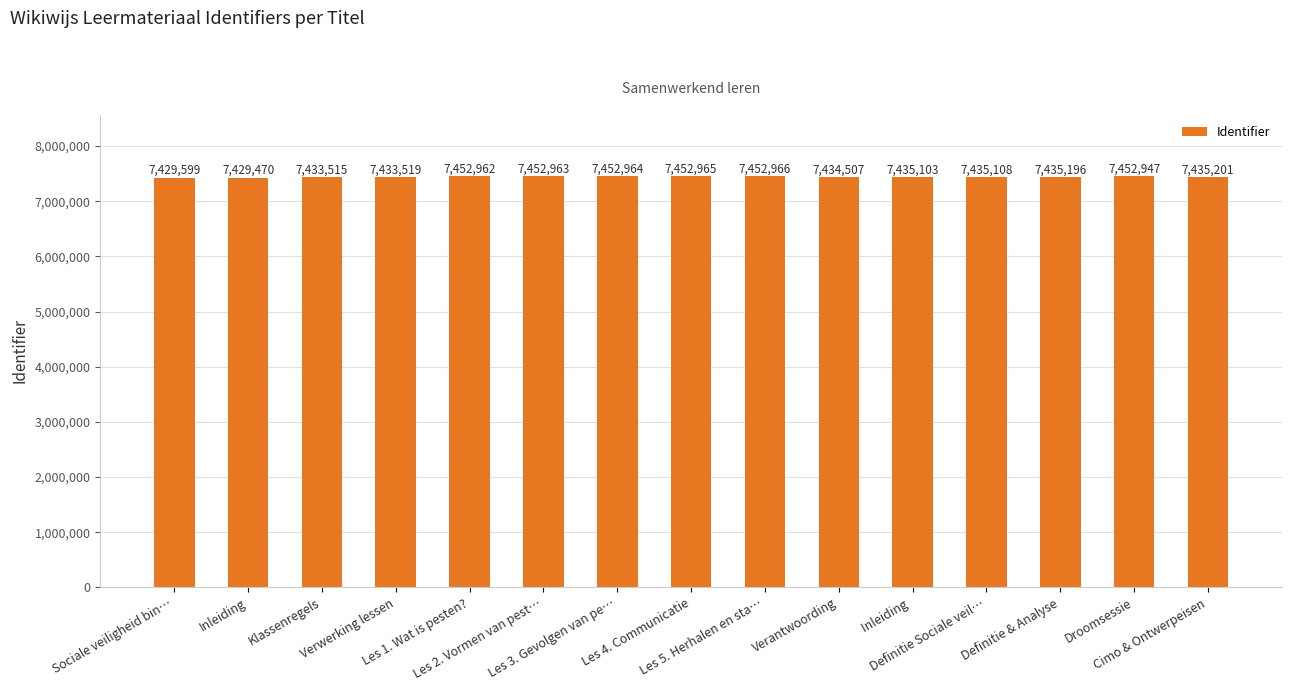

Which category has the highest value across all series?

Les 5. Herhalen en sta…